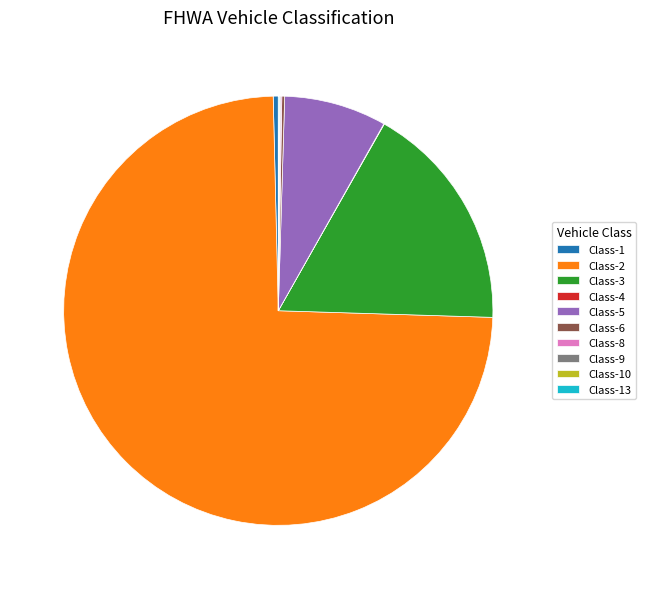

Does Class-2 account for over 50% of the chart?

Yes